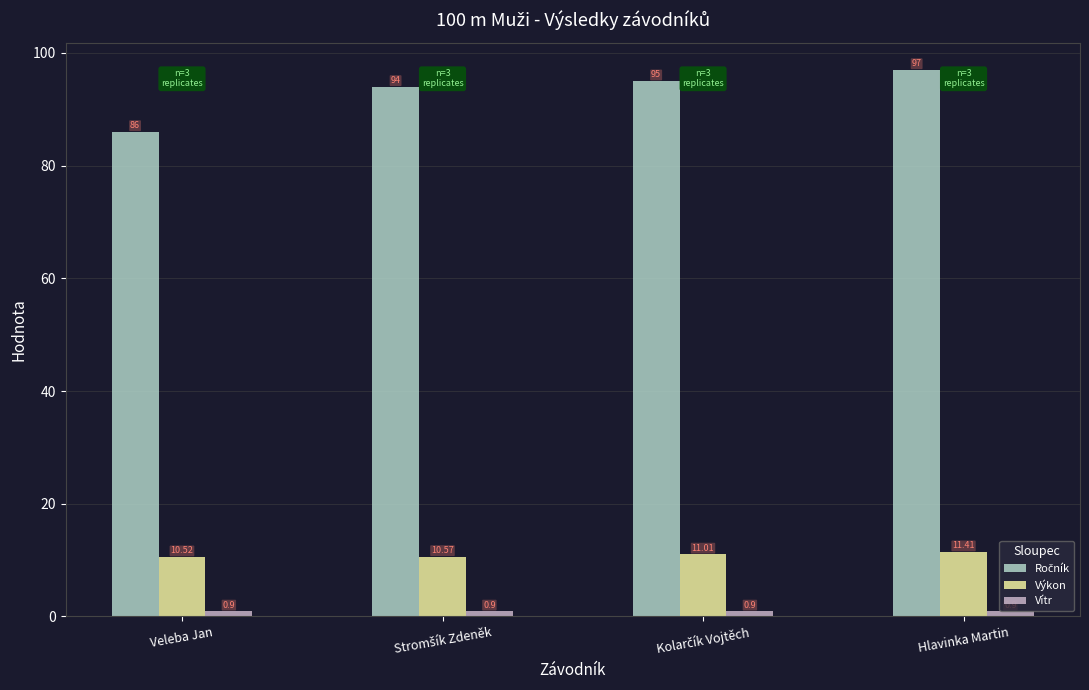

At how many categories does at least one series exceed 40?

4